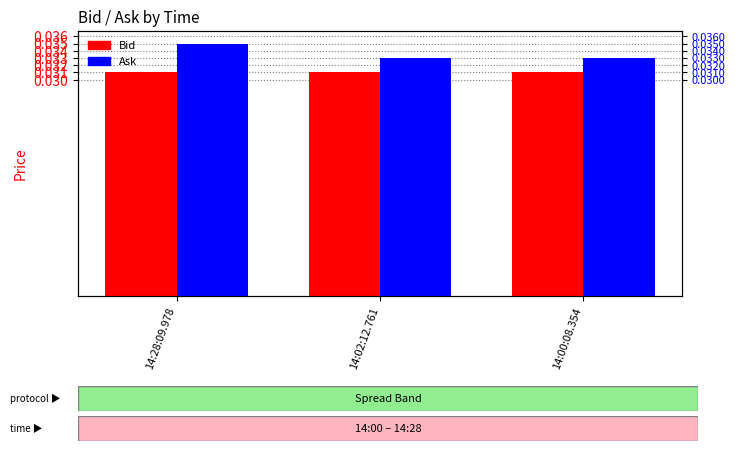

Reading right to left, transcribe all the data shown in this chart.

Bid: 14:00:08.354=0.0	14:02:12.761=0.0	14:28:09.978=0.0
Ask: 14:00:08.354=0.0	14:02:12.761=0.0	14:28:09.978=0.0